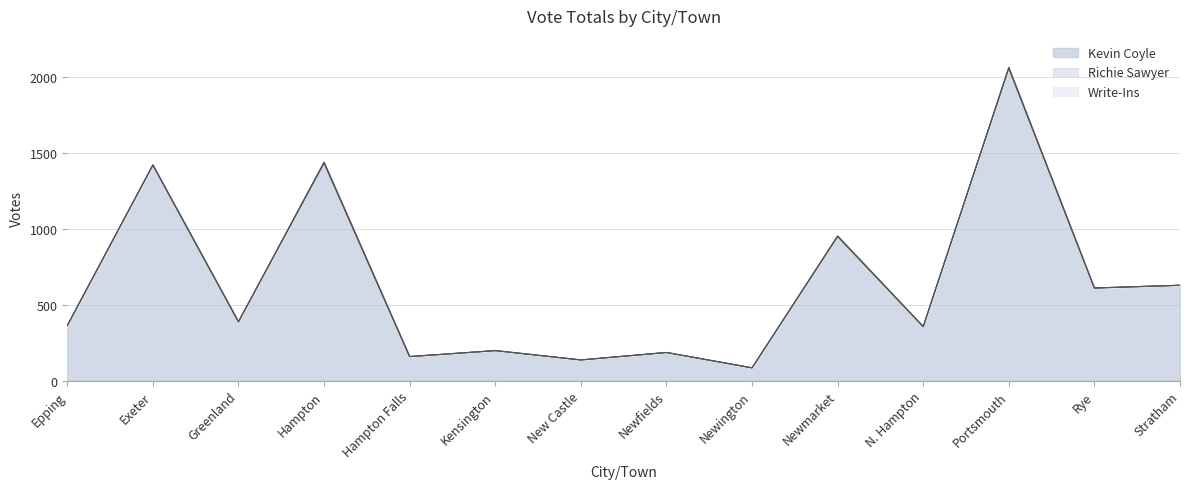

How many series are shown in this chart?

3